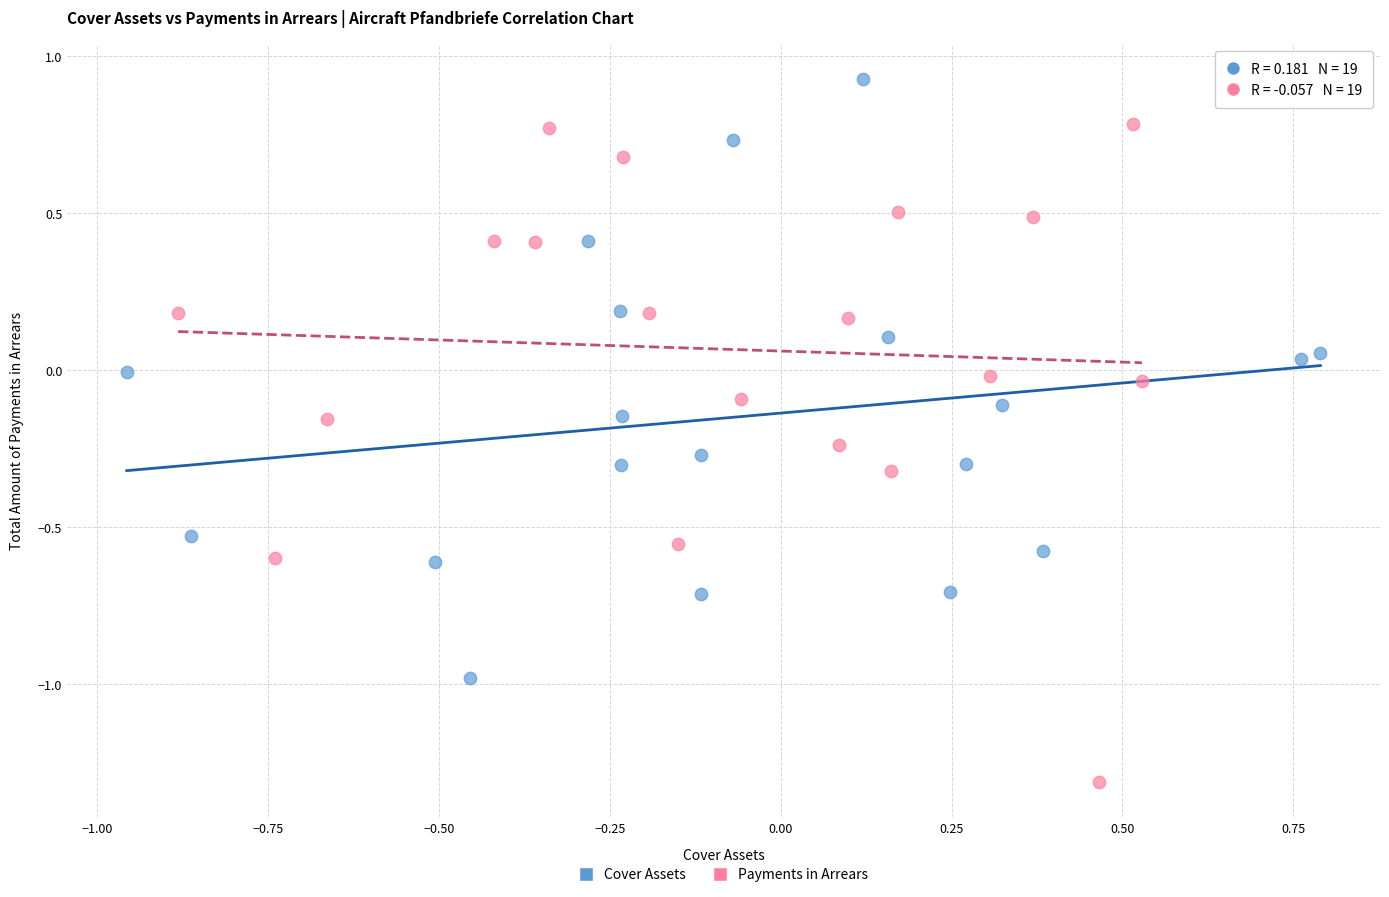

What are all the series names shown in the legend?

Cover Assets, Payments in Arrears